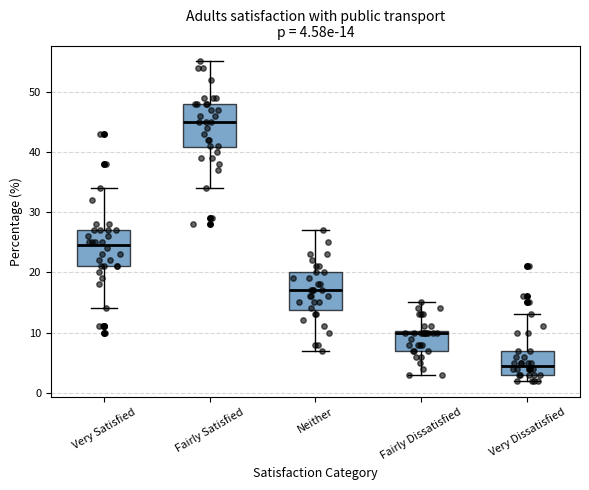

Which box has the lowest median line?

Very Dissatisfied